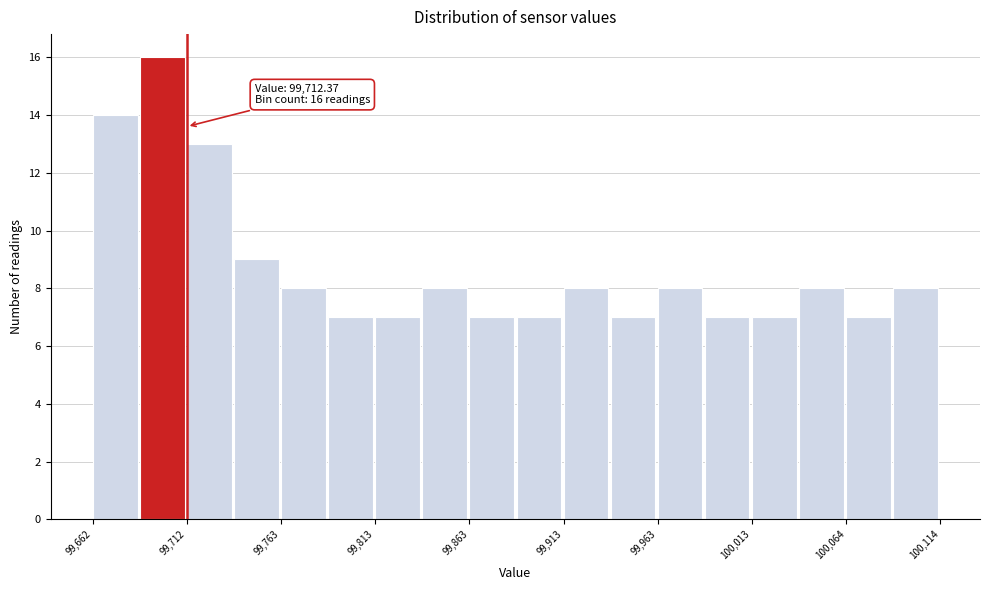

Around what value on the x-axis is the tallest bar? Give the approximate position of its centre, as read against the axis.

99700